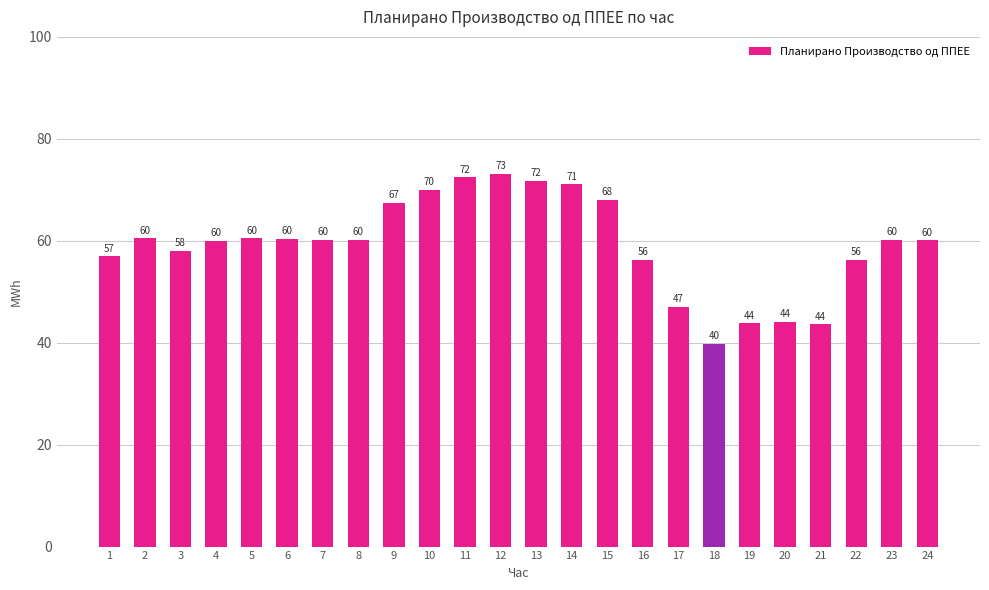

Does the chart contain any negative values?

No